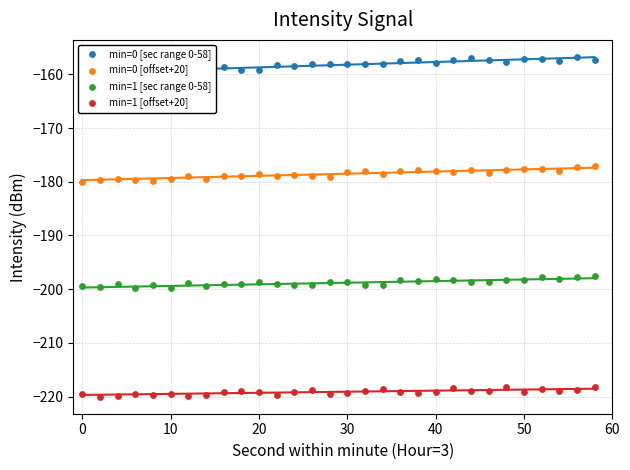

Is the value of min=1 [sec range 0-58] at −10 greater than the value of min=0 [sec range 0-58] at 13?

No